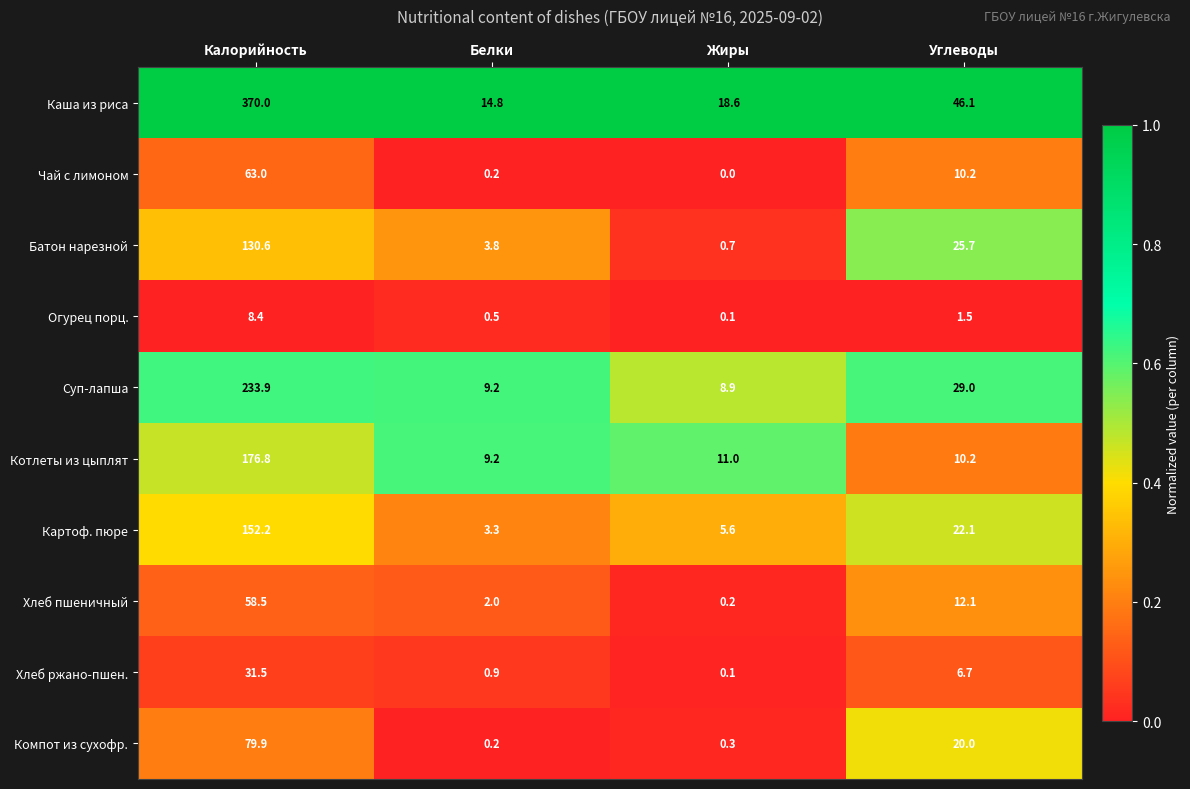

At which label does Батон нарезной first exceed 25?

Калорийность